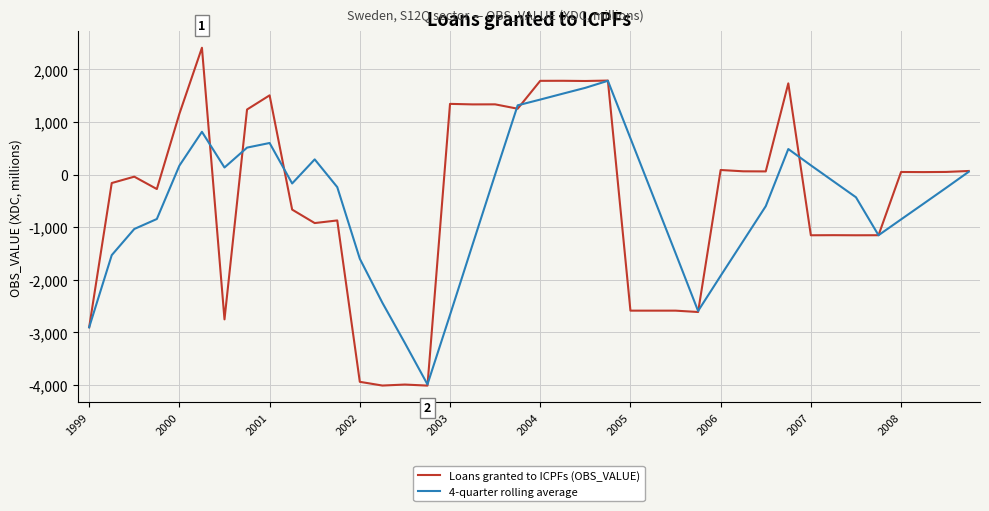

Rank the series by their maximum value, from lowest to highest.

4-quarter rolling average, Loans granted to ICPFs (OBS_VALUE)